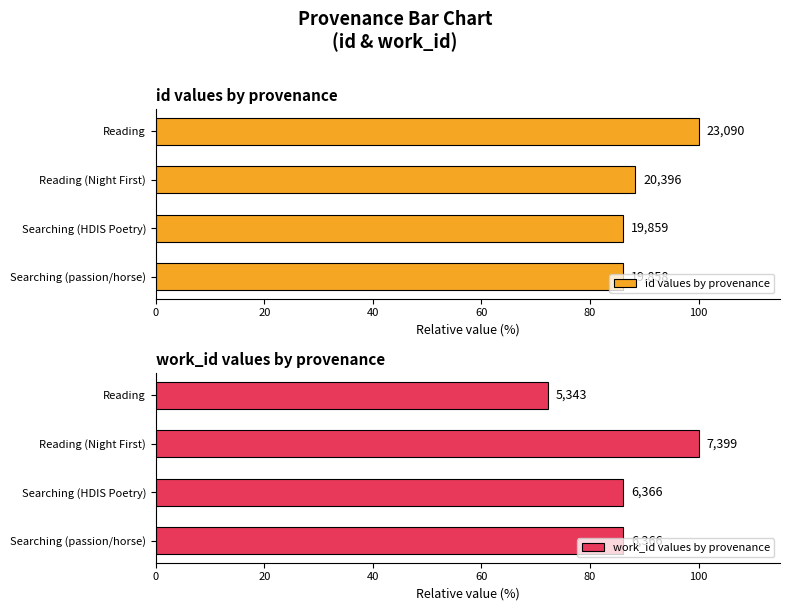

The value of work_id values by provenance at Reading is 72.2. True or false?

True